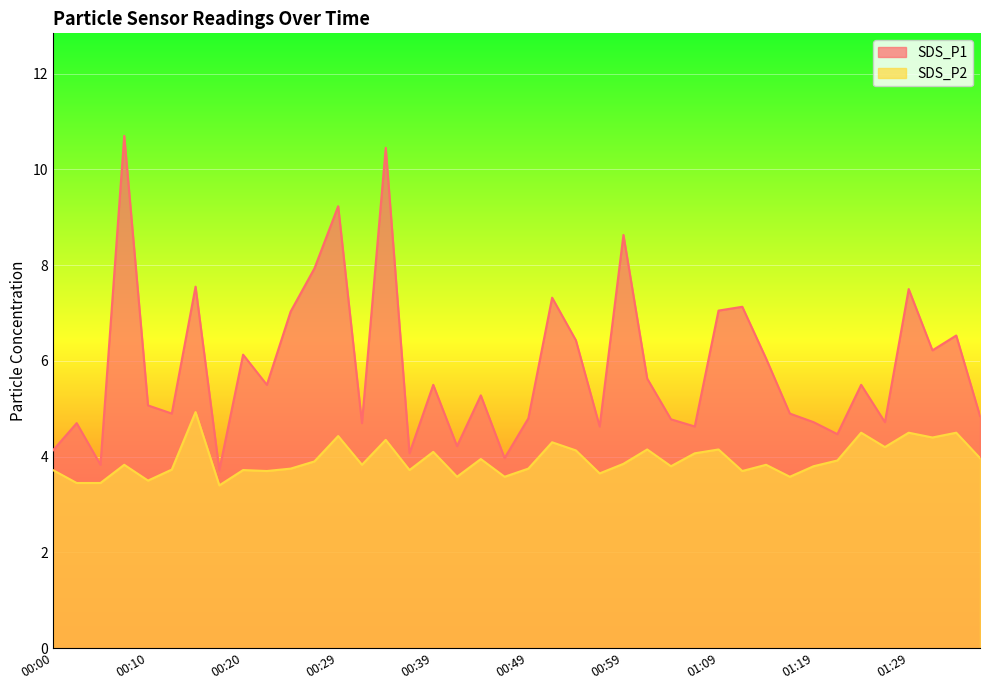

True or false: SDS_P2 and SDS_P1 intersect in this chart.

False